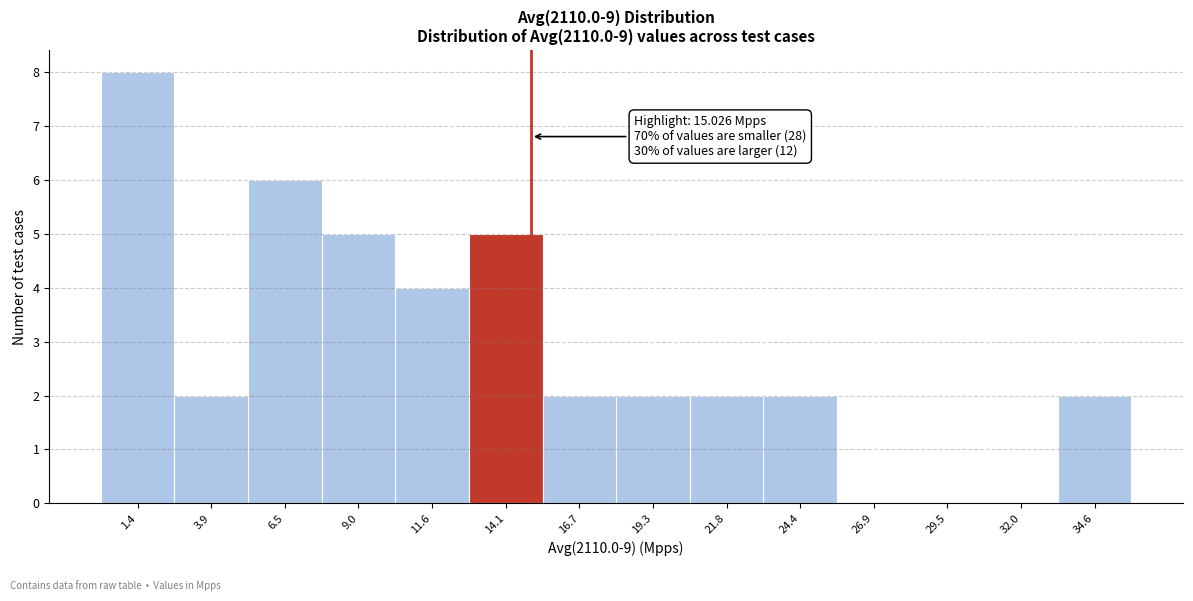

Which range on the x-axis has the tallest bar?

0.0 to 2.5